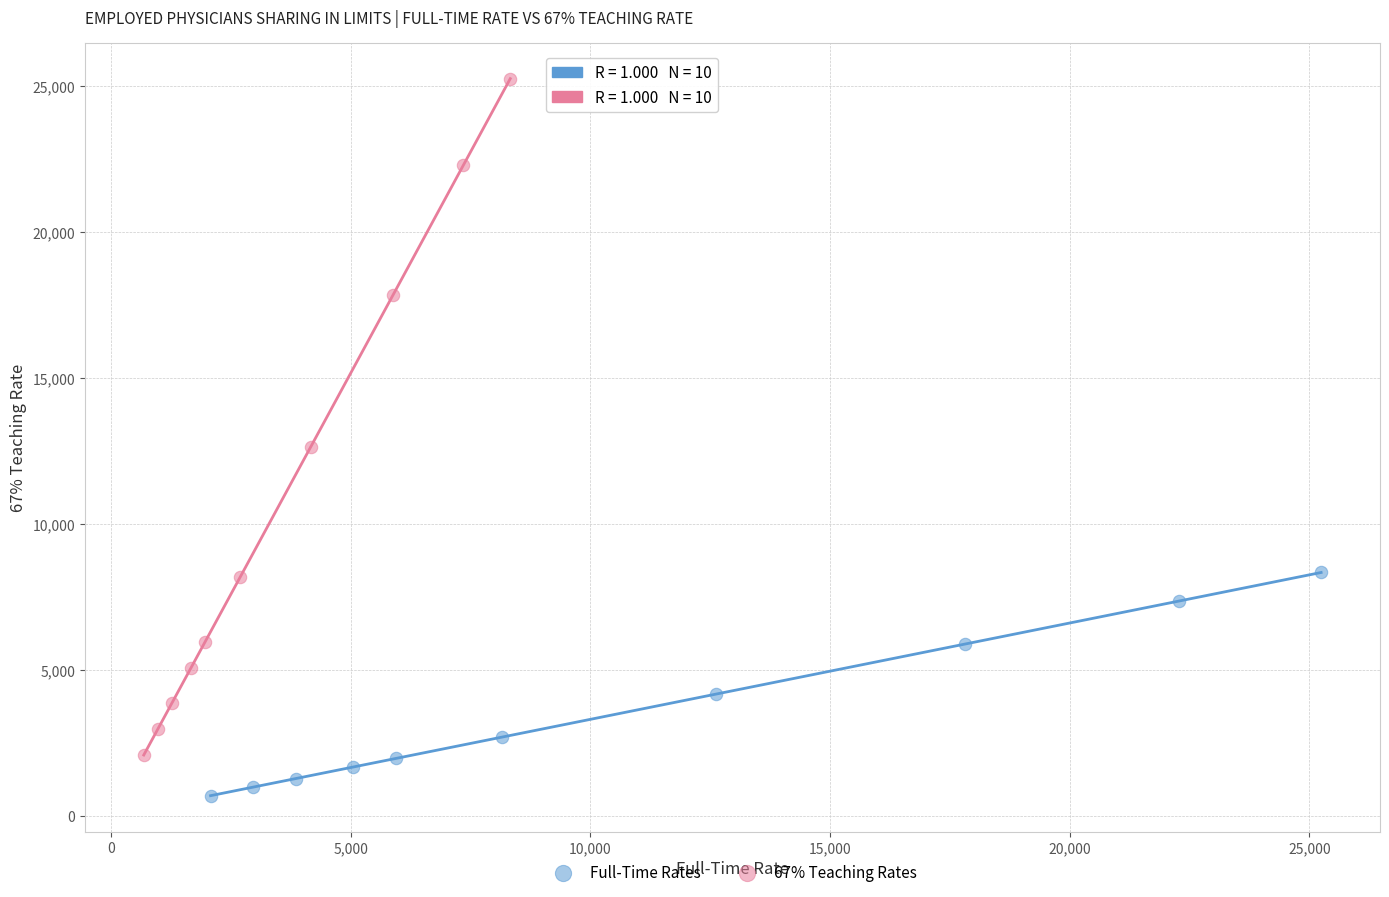

Which series contains the highest Y value?

67% Teaching Rates